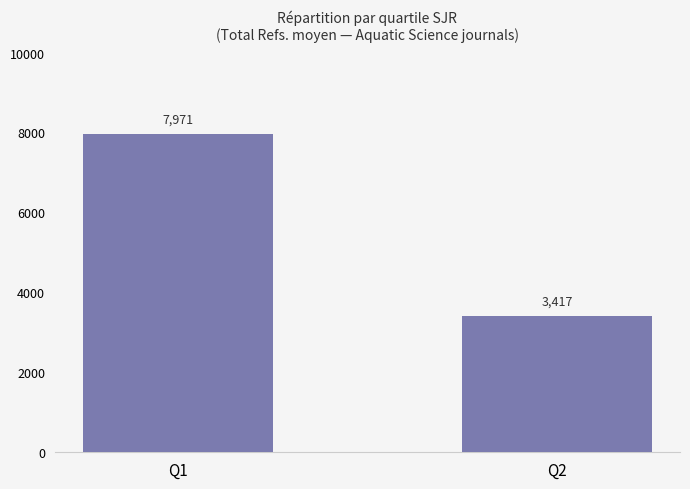

Approximately how many times larger is the value at Q2 compared to Q1?

0.4